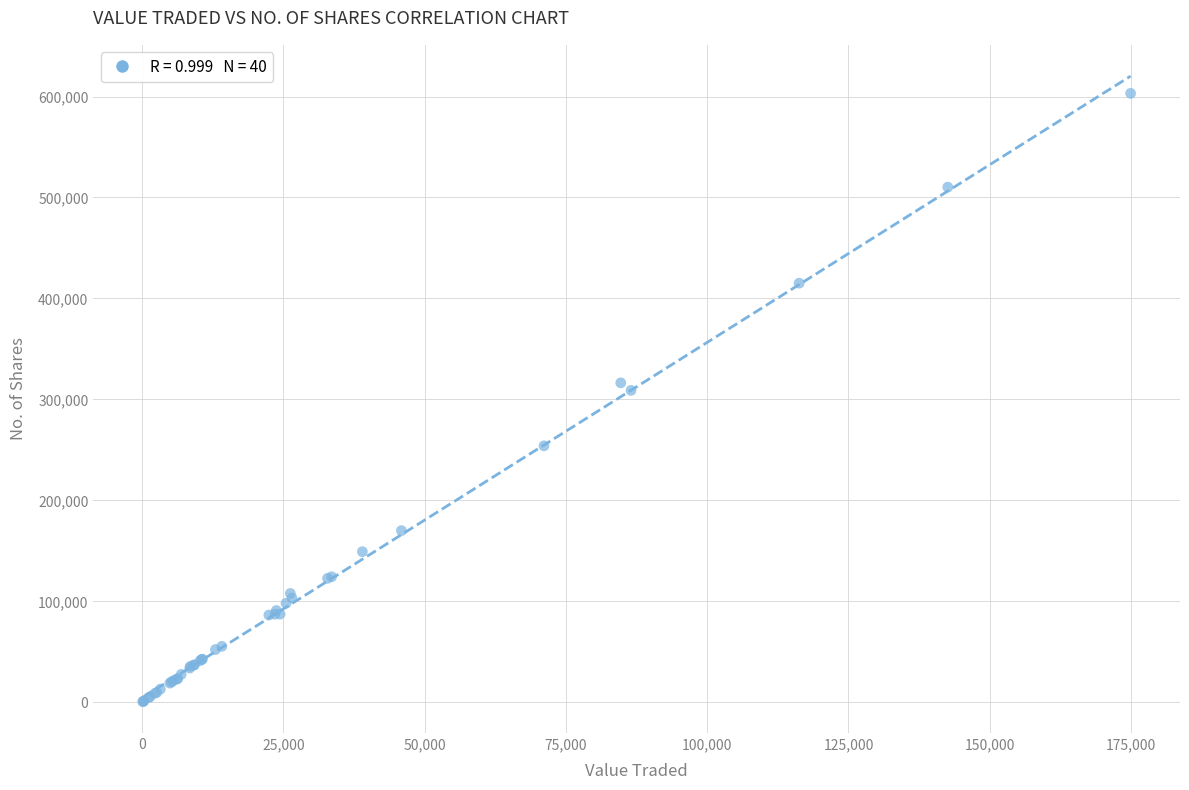

What Y value in the scatter plot is closest to 301840?

308933